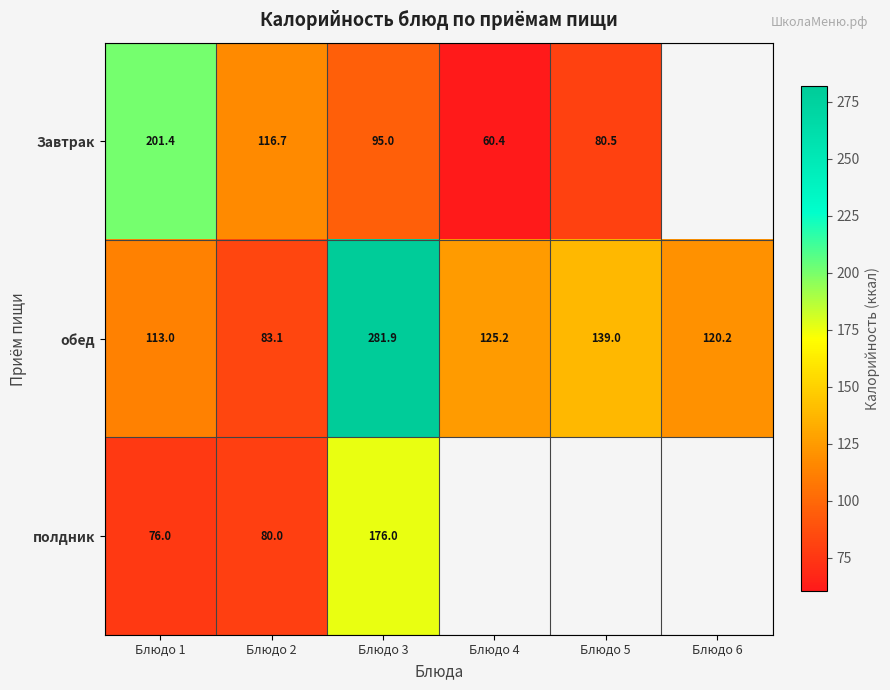

Is the value of полдник at Блюдо 3 greater than the value of обед at Блюдо 4?

Yes